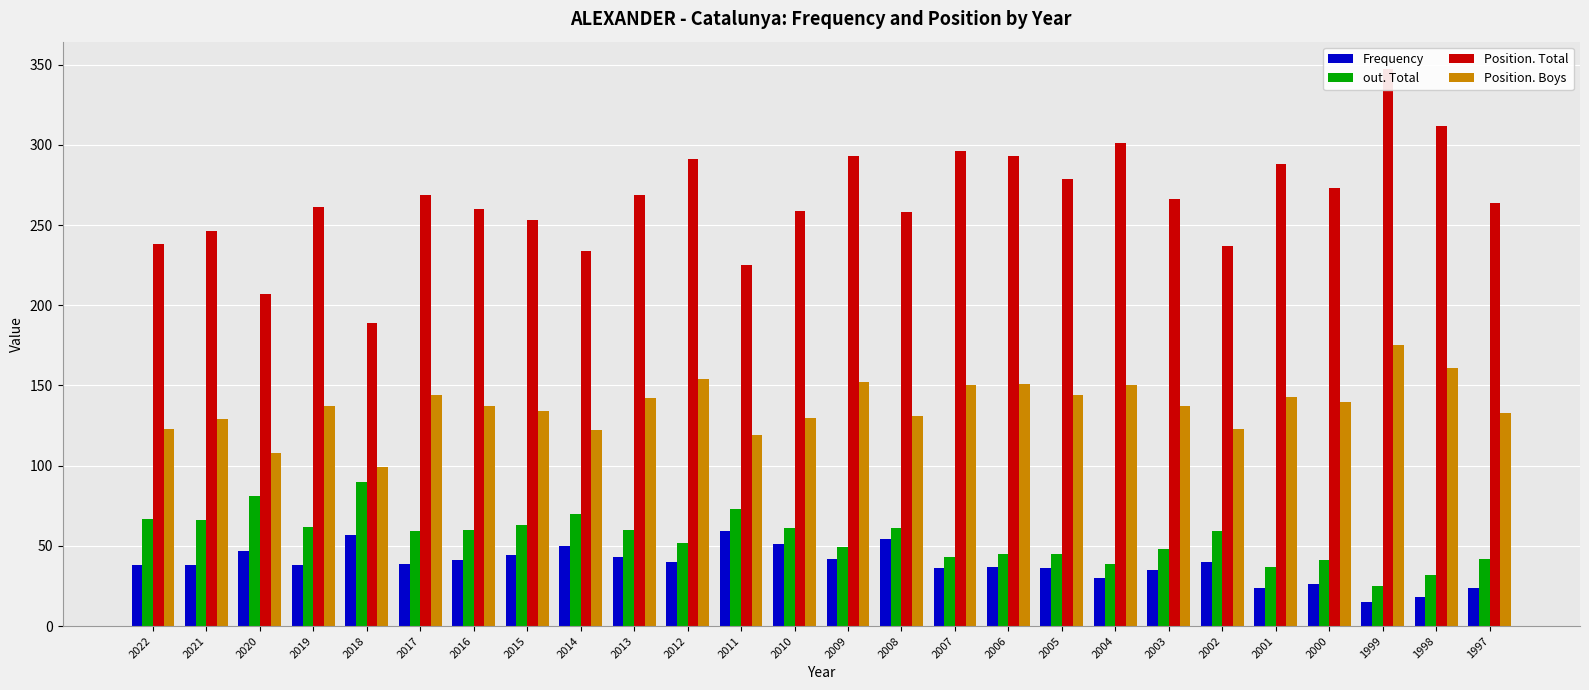

How many values in the out. Total series exceed 59?

12